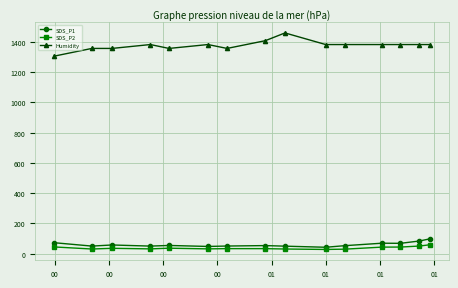

What is the maximum value for Humidity?

1459.2